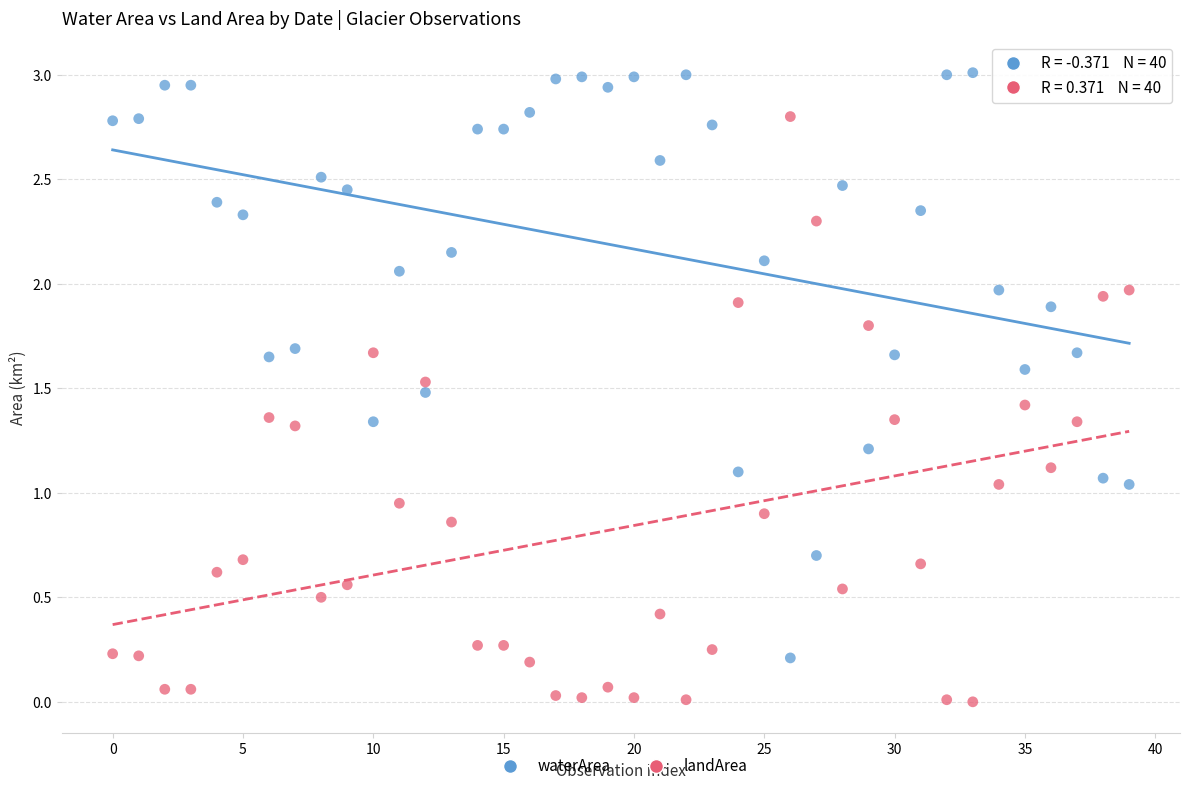

What are all the series names shown in the legend?

waterArea, landArea